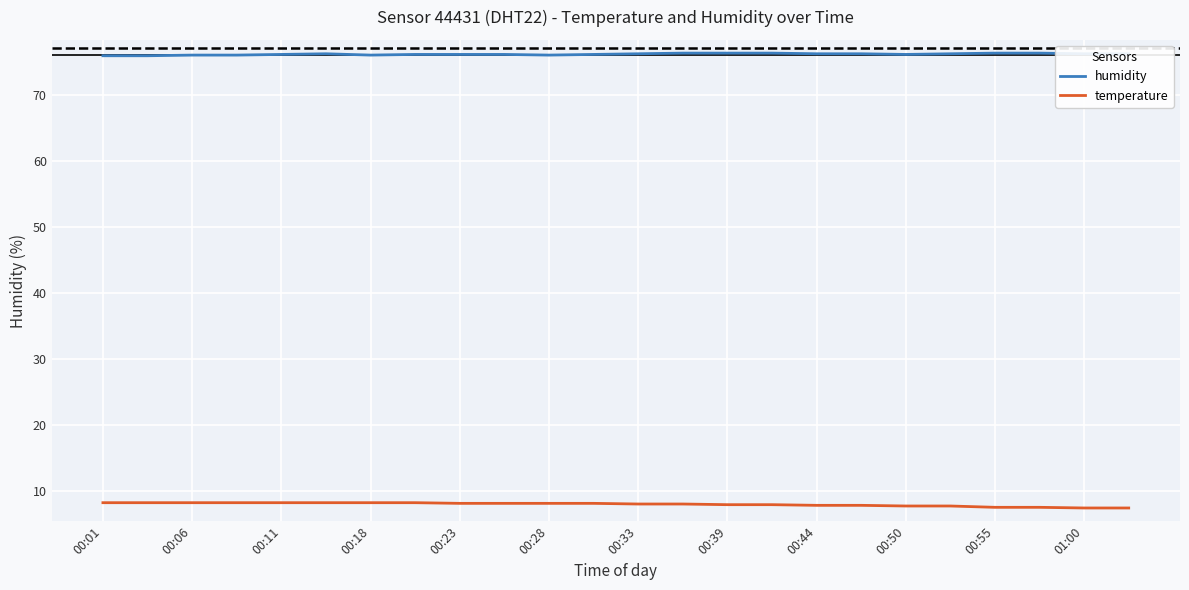

Which series has the largest total across all categories?

humidity